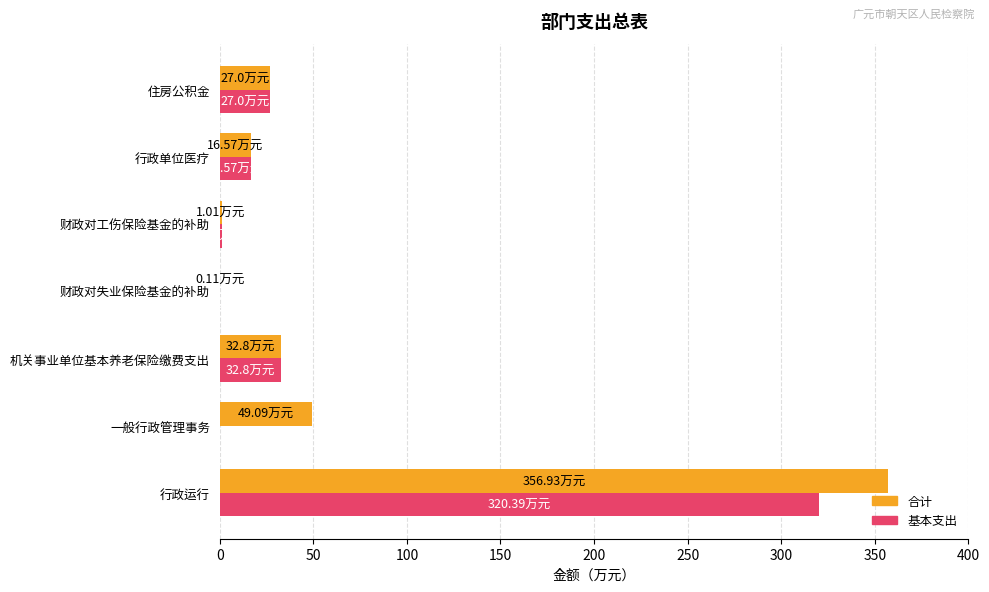

At which category is the sum across all series the highest?

行政运行